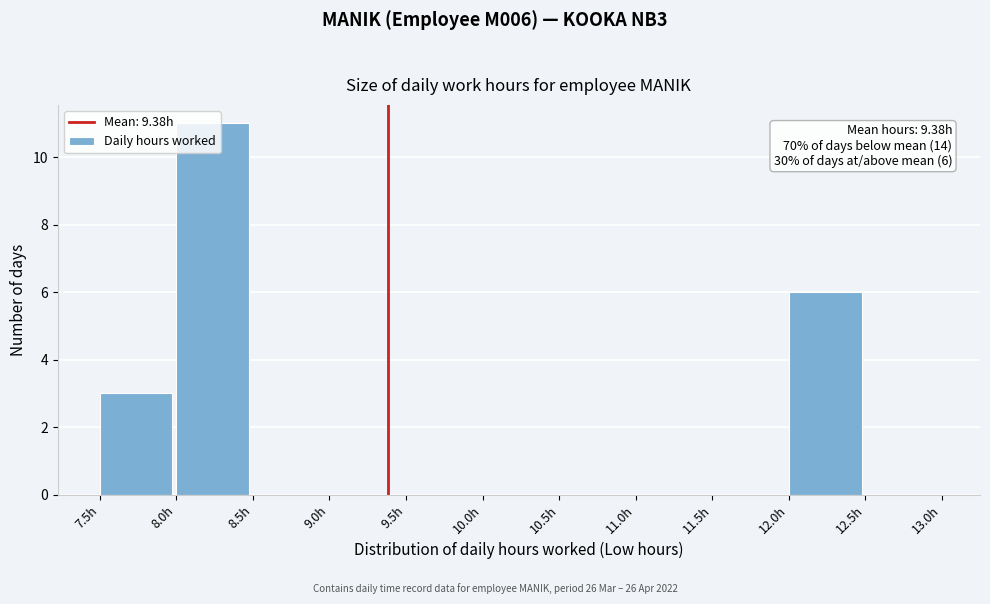

Which range on the x-axis has the tallest bar?

8.0 to 8.5